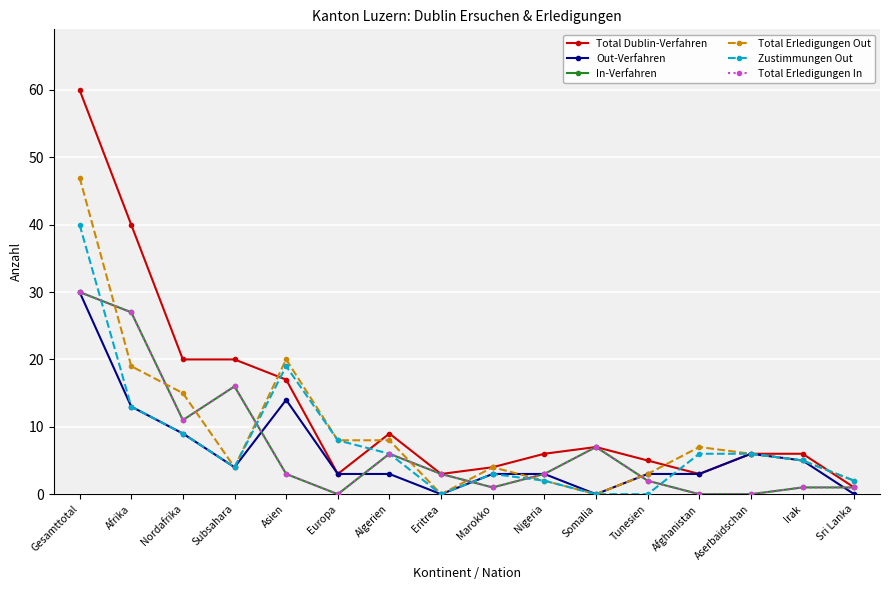

What is the difference between the highest and lowest values at Asien?

17